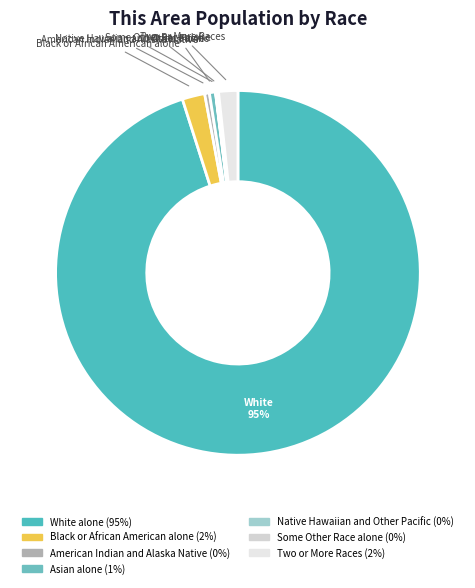

To the nearest percent, what is the difference between the largest and smallest slice percentages?

95%